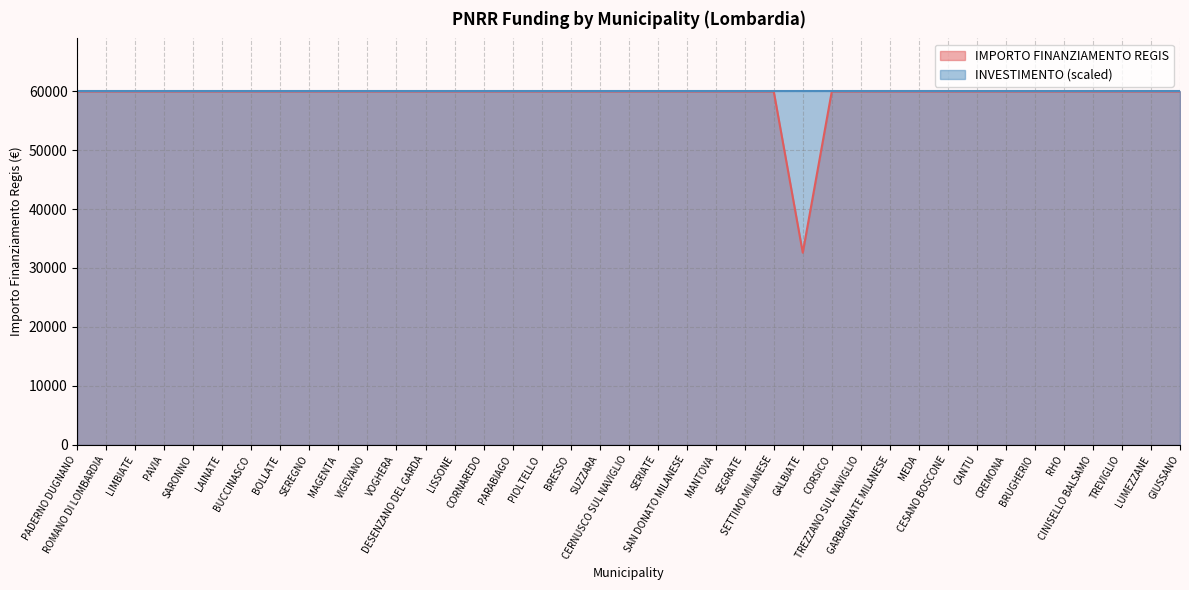

What is the difference between the maximum and minimum values?

27377